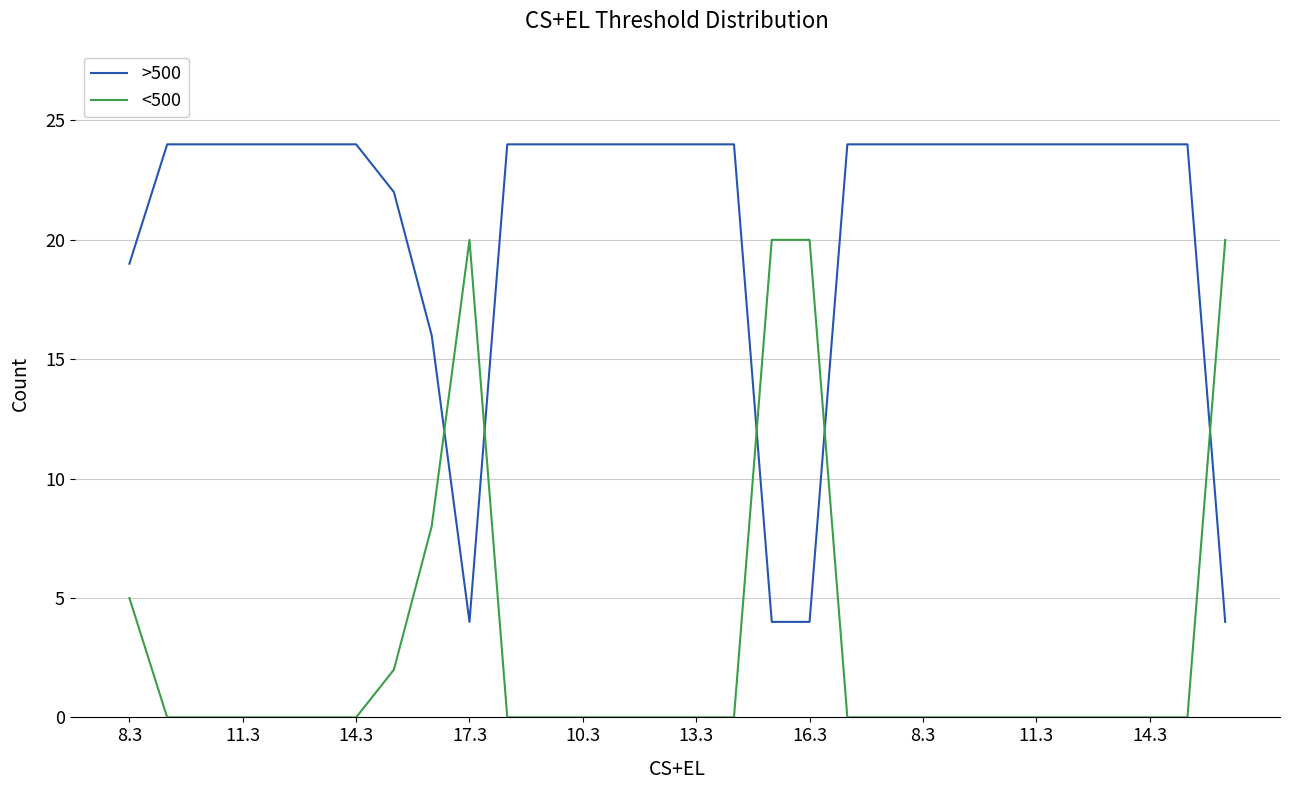

How many lines are shown in the chart?

2